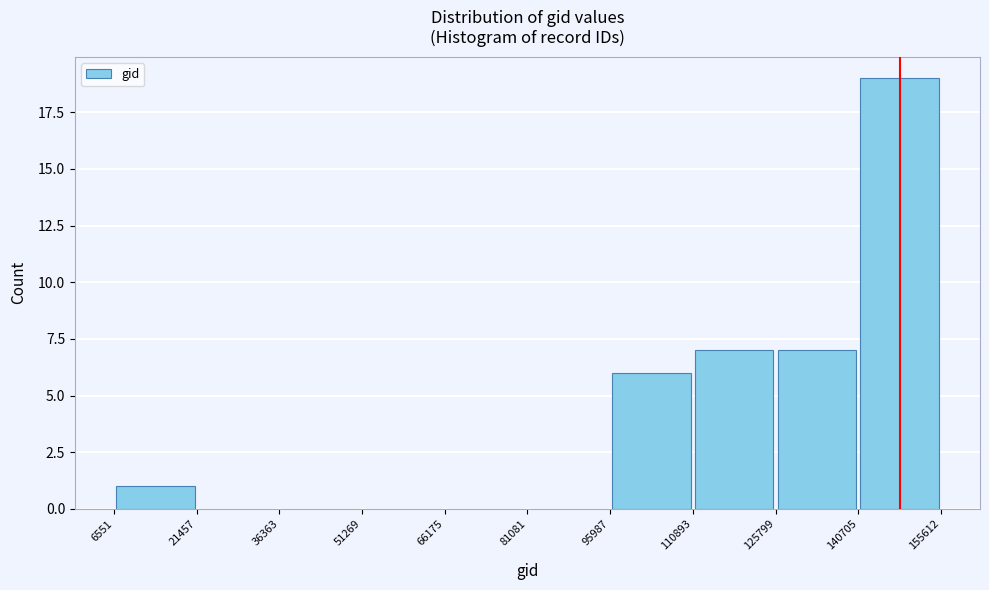

Reading left to right, transcribe this chart: for each bar, give the range it covers on the x-axis and its height. The values are not printed on the chart, so give them approximately, as read against the axis.

6551 to 21457: 1
21457 to 36363: 0
36363 to 51269: 0
51269 to 66175: 0
66175 to 81081: 0
81081 to 95987: 0
95987 to 110893: 6
110893 to 125799: 7
125799 to 140705: 7
140705 to 155612: 19